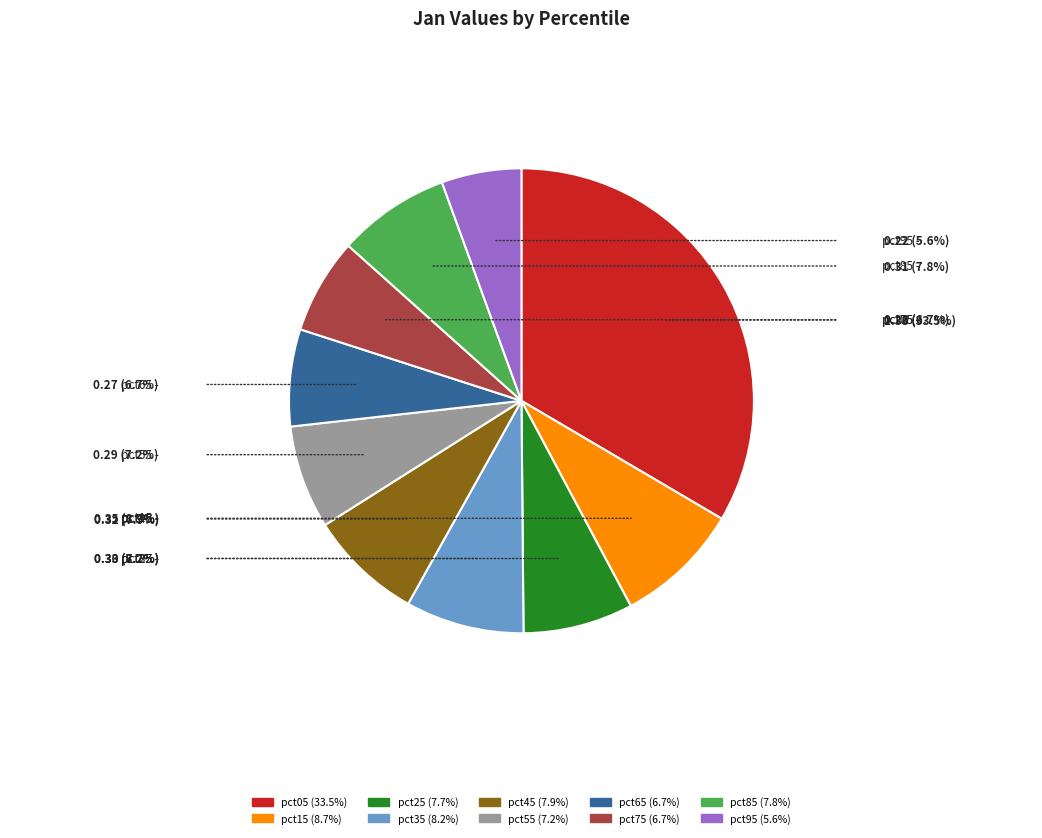

Combined, do pct15 and pct75 account for over 50%?

No